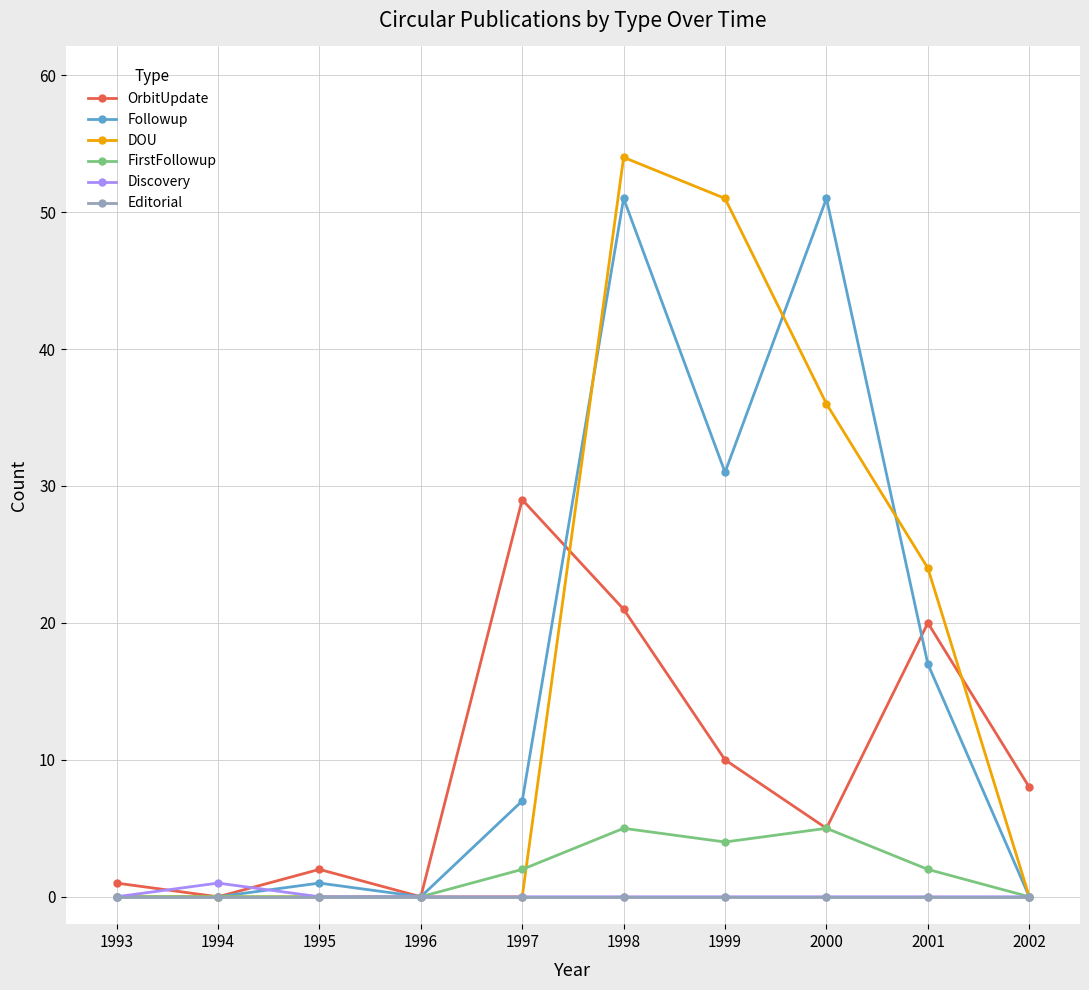

True or false: FirstFollowup has a value of -2 at 1996.

False